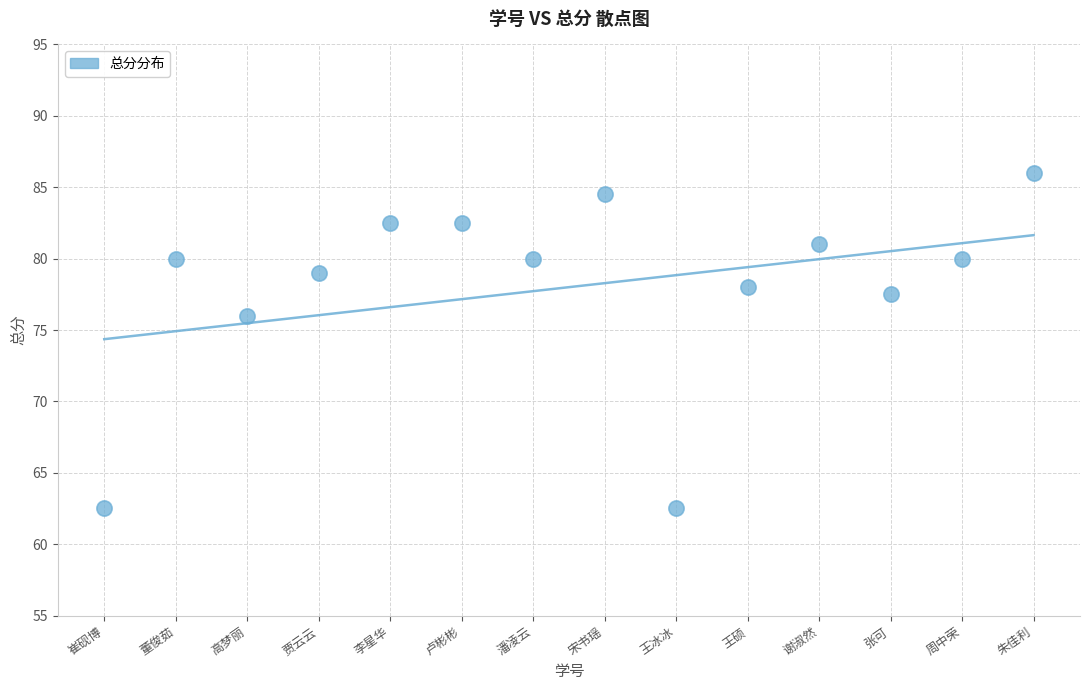

What Y value in the scatter plot is closest to 74?

76.0